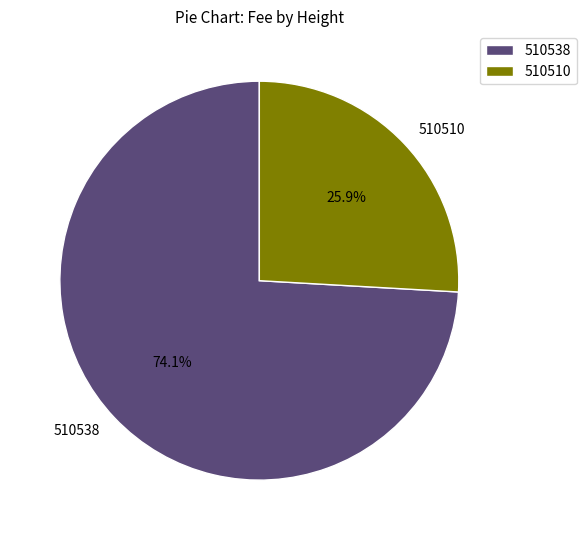

Which has a higher value, 510538 or 510510?

510538